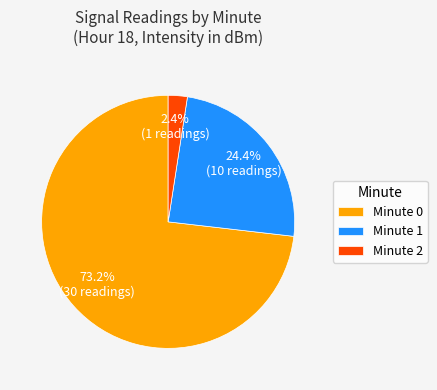

What is the total percentage of Minute 2 and Minute 0?

75.6%